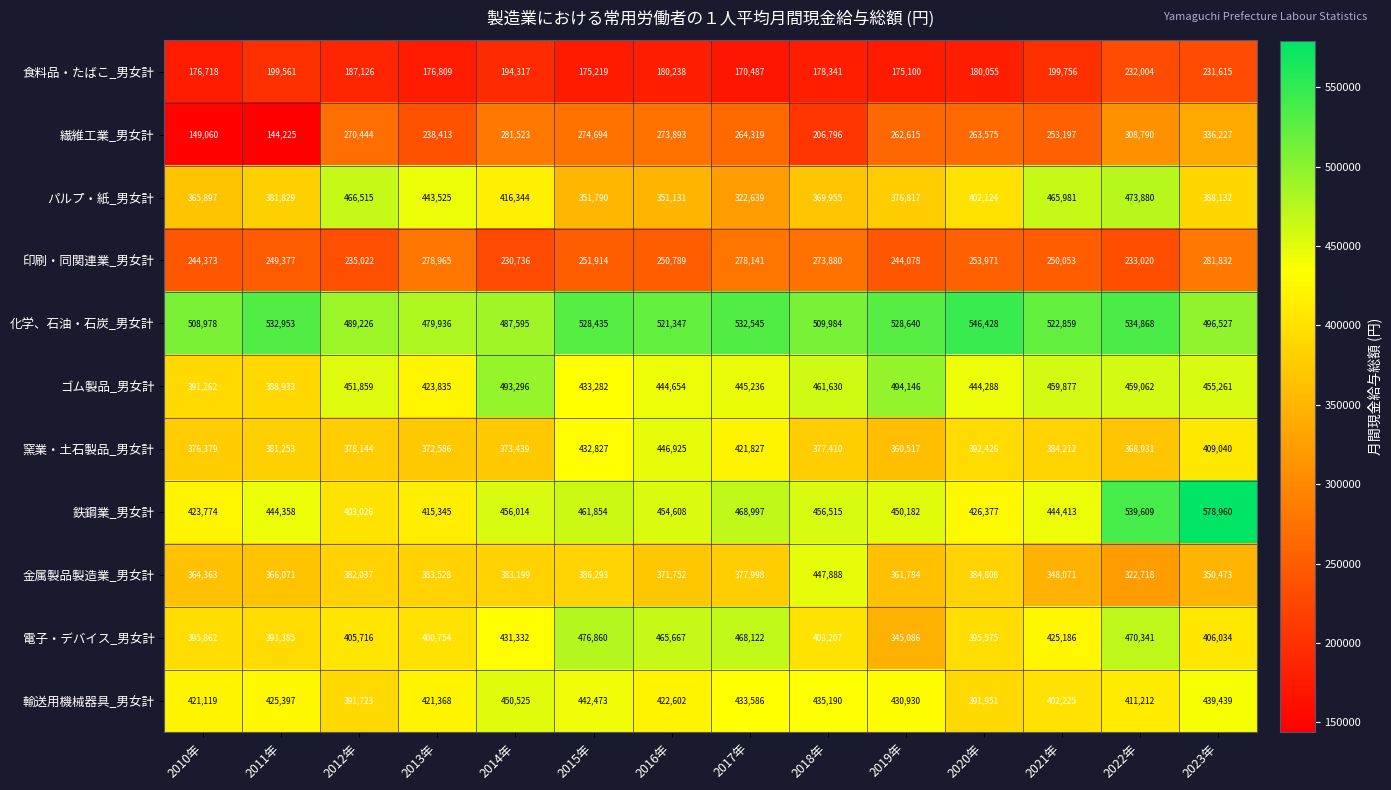

At which category does the chart reach its minimum across all series?

2011年